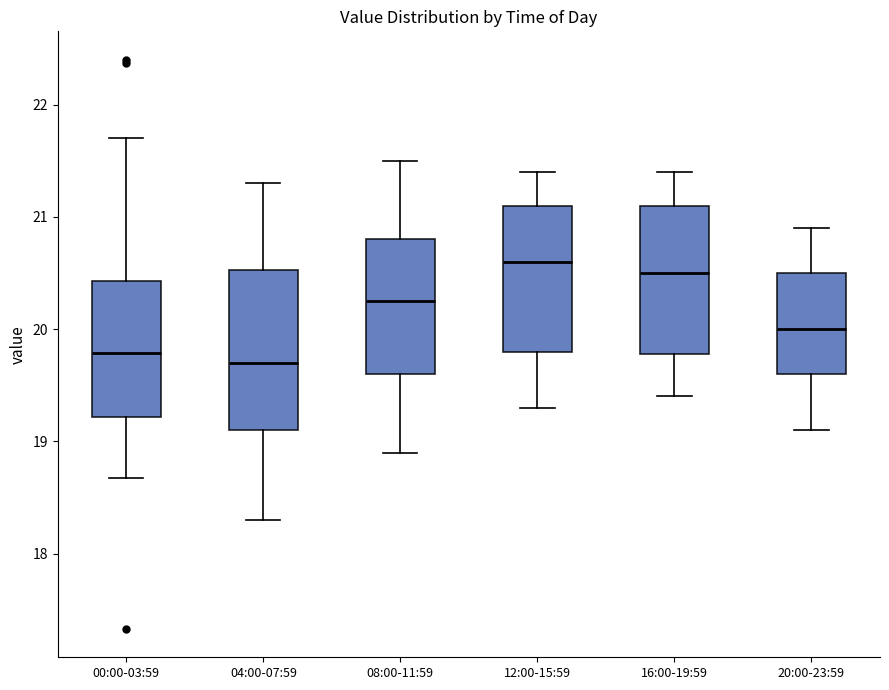

Reading left to right, read every box against the y-axis: the position of its median line, the range the box covers, and the ends of its whiskers. The values are not printed on the chart, so give them approximately, as read against the axis.

00:00-03:59: median 19.8, box 19.2 to 20.4, whiskers 18.7 to 21.7
04:00-07:59: median 19.7, box 19.1 to 20.5, whiskers 18.3 to 21.3
08:00-11:59: median 20.3, box 19.6 to 20.8, whiskers 18.9 to 21.5
12:00-15:59: median 20.6, box 19.8 to 21.1, whiskers 19.3 to 21.4
16:00-19:59: median 20.5, box 19.8 to 21.1, whiskers 19.4 to 21.4
20:00-23:59: median 20.0, box 19.6 to 20.5, whiskers 19.1 to 20.9